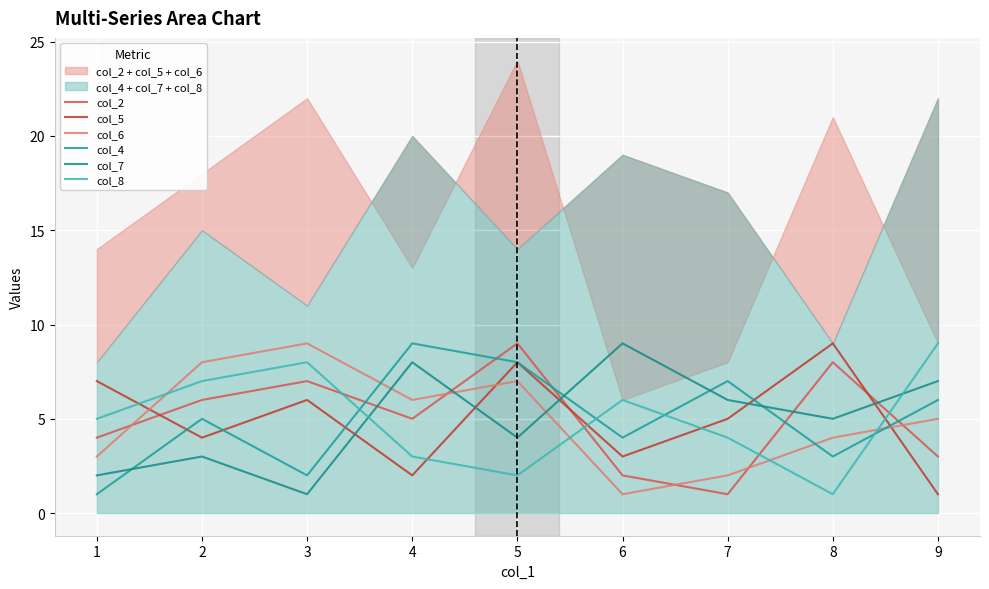

Count the number of categories in the chart.

9